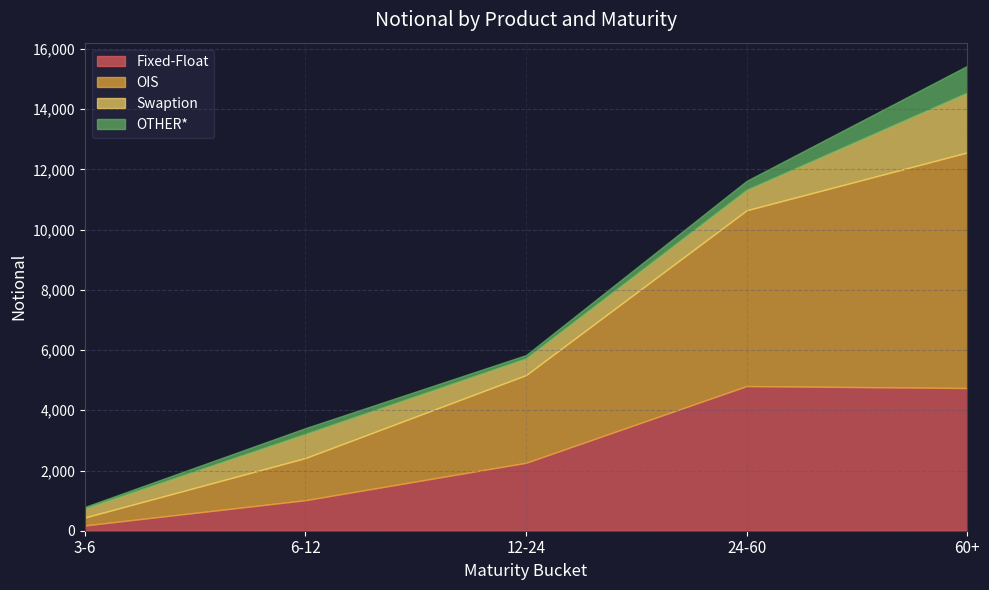

The value of OIS at 60+ is 11458. True or false?

False